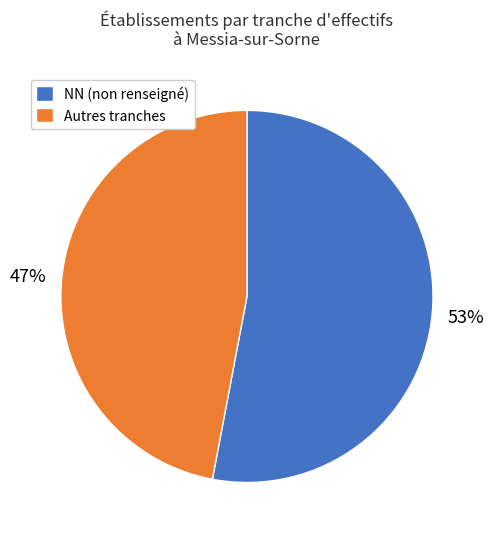

What percentage is the NN (non renseigné) slice, to the nearest percent?

53%